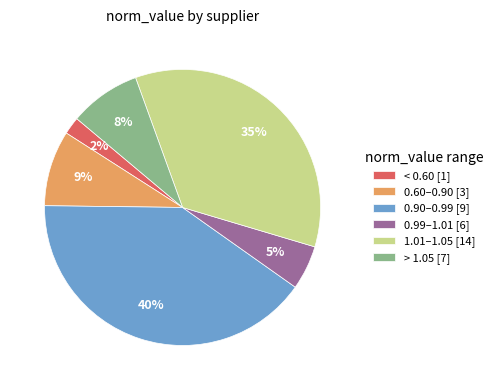

The 0.60–0.90 [3] slice represents 9% of the pie. True or false?

True